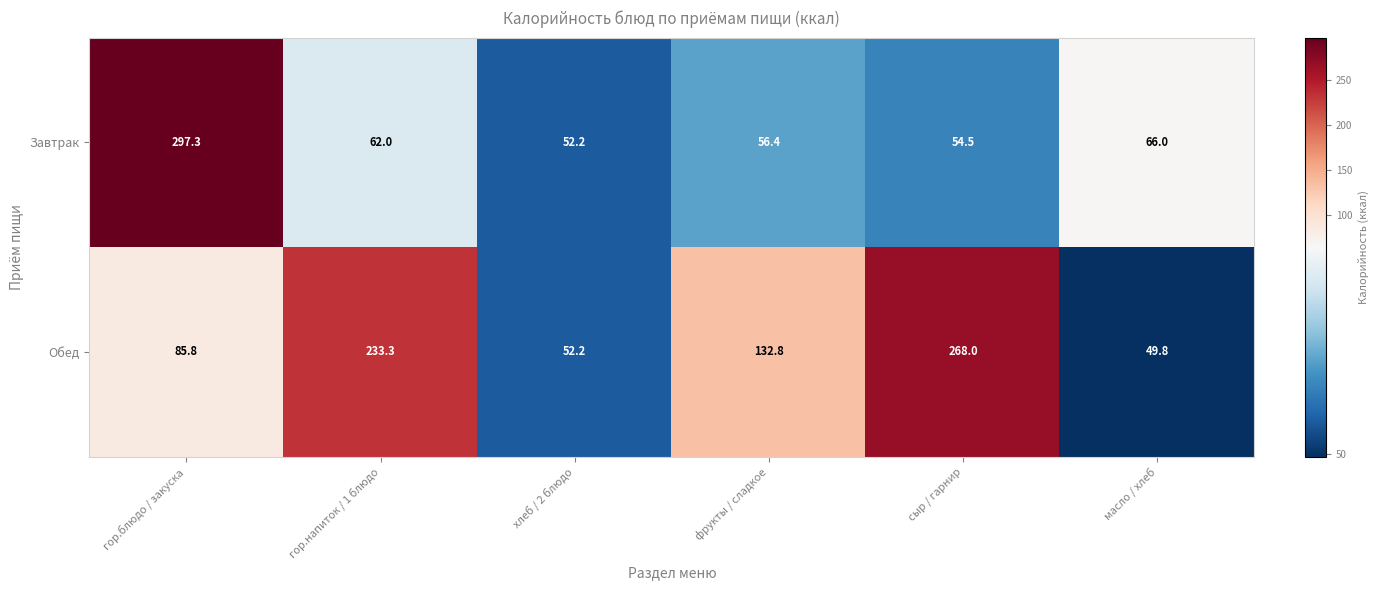

What is the sum of all Завтрак values?

588.4